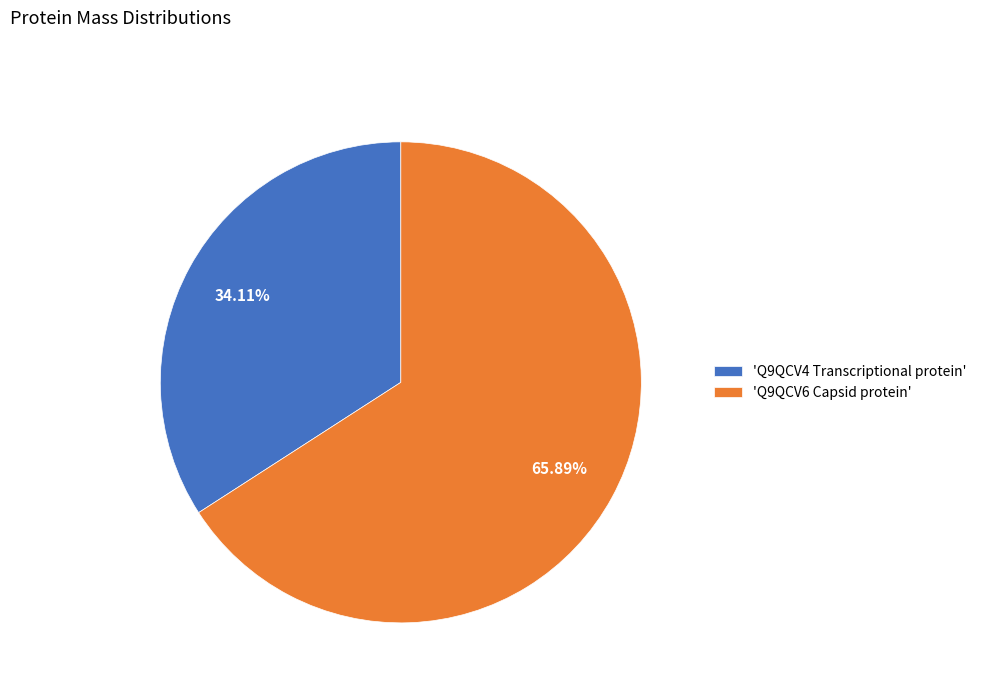

What is the majority slice?

'Q9QCV6 Capsid protein'